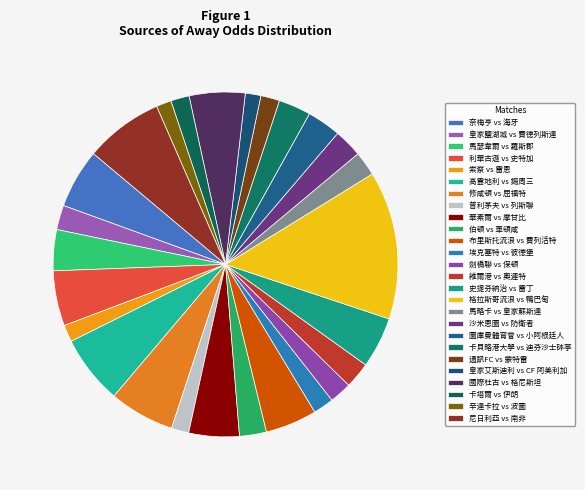

How many slices are in this pie chart?

26